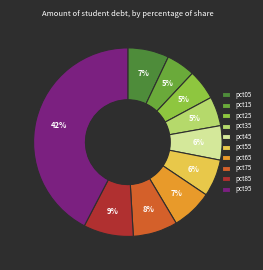

To the nearest percent, what percentage of the pie is pct15?

5%